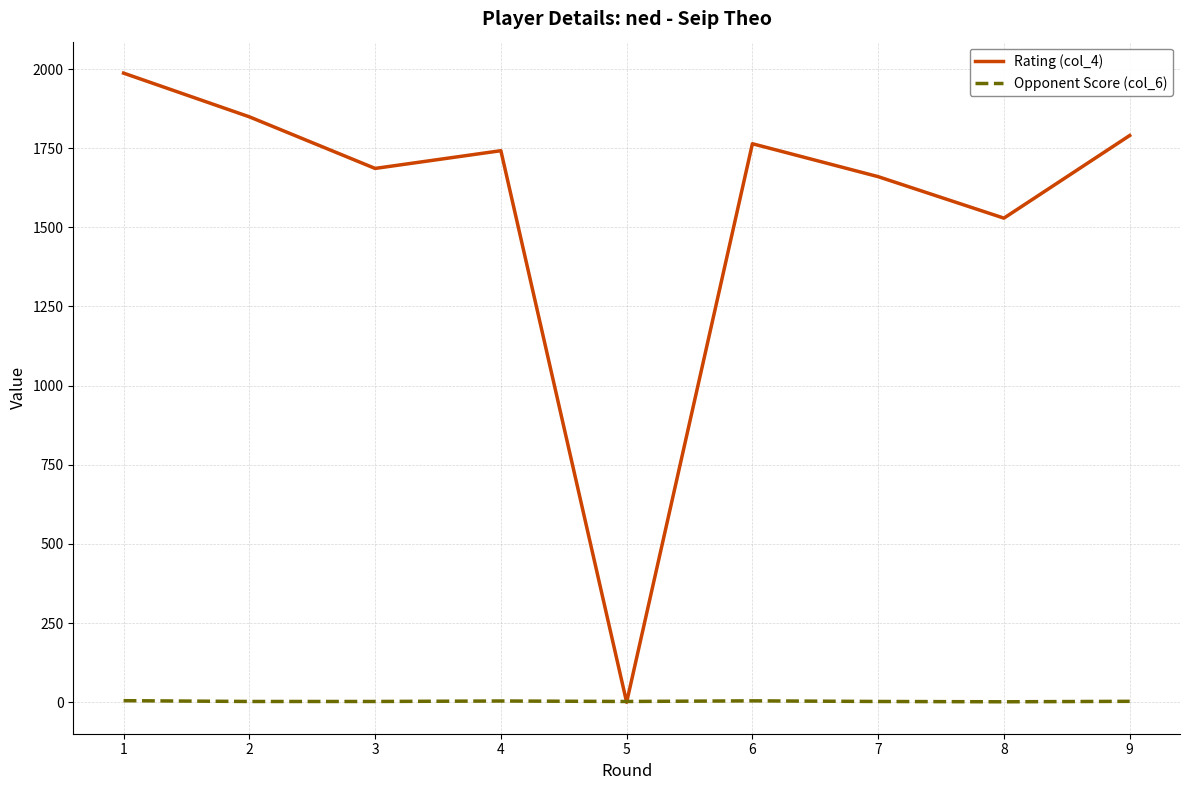

Rank the series by their maximum value, from lowest to highest.

Opponent Score (col_6), Rating (col_4)